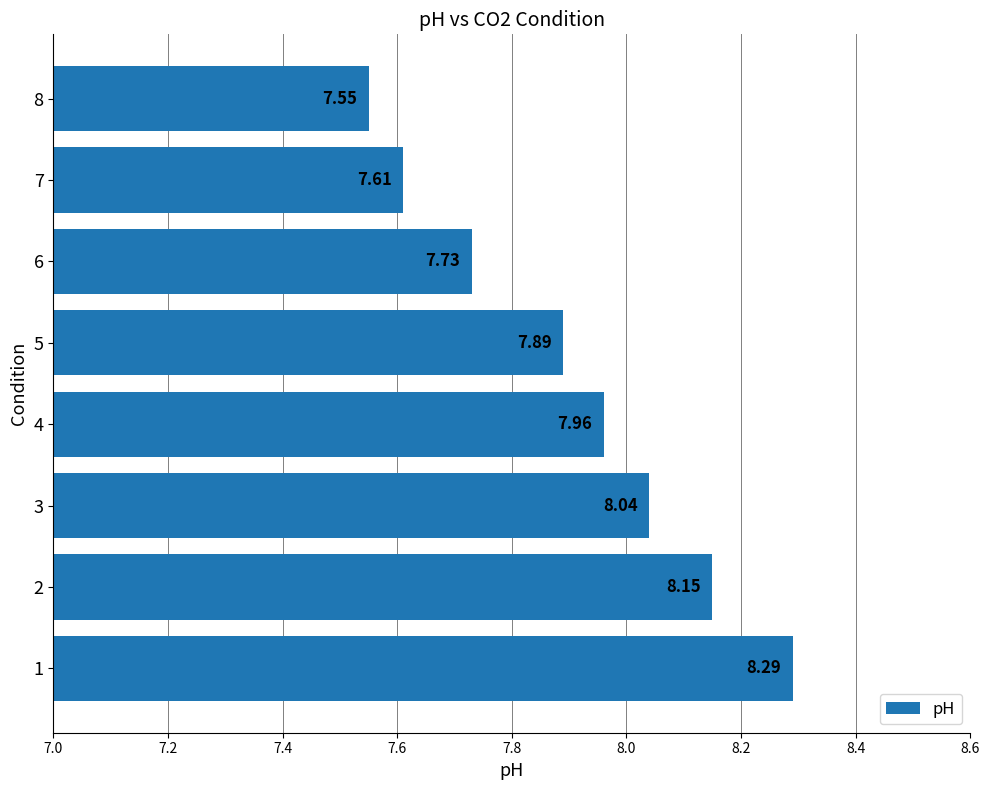

Which has a higher value, 4 or 5?

4